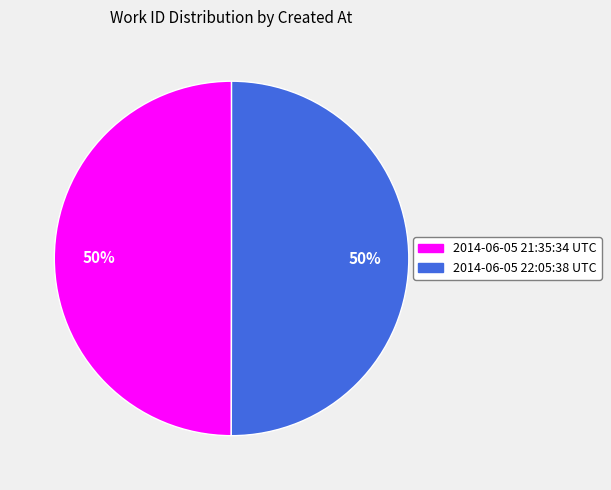

What percentage is the 2014-06-05 21:35:34 UTC slice, to the nearest percent?

50%